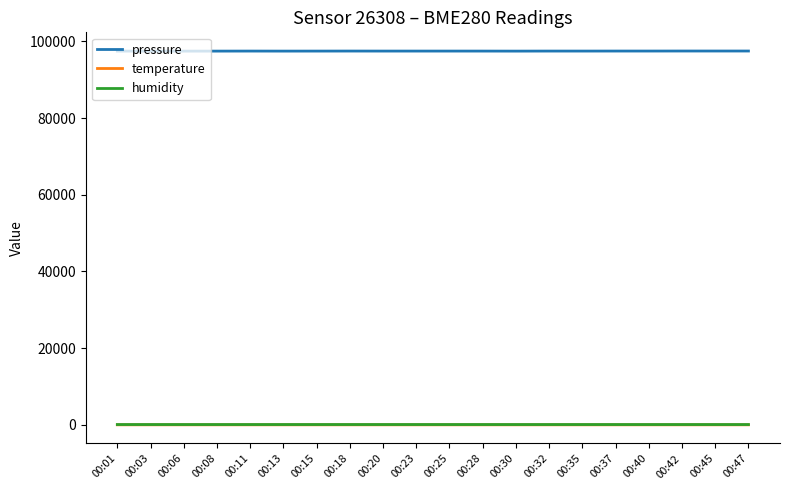

What are all the series names shown in the legend?

pressure, temperature, humidity